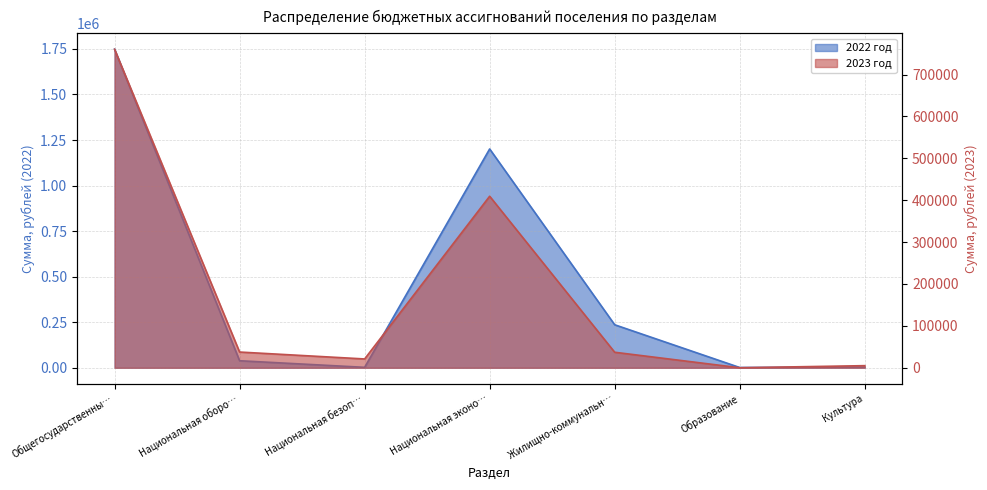

At which category is the sum across all series the highest?

Общегосударственны…